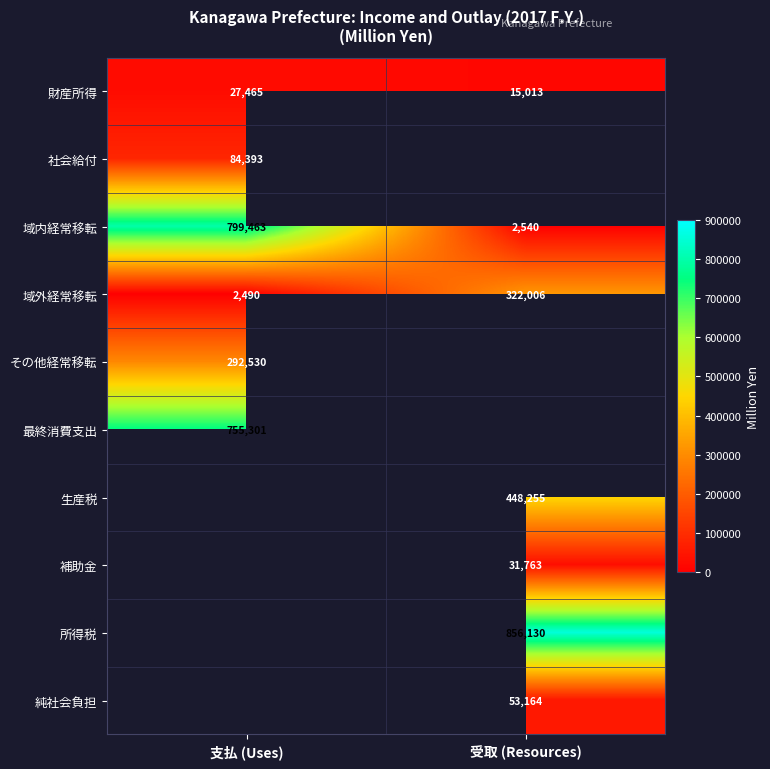

Is the value of 生産税 at 受取 (Resources) greater than the value of 財産所得 at 受取 (Resources)?

Yes